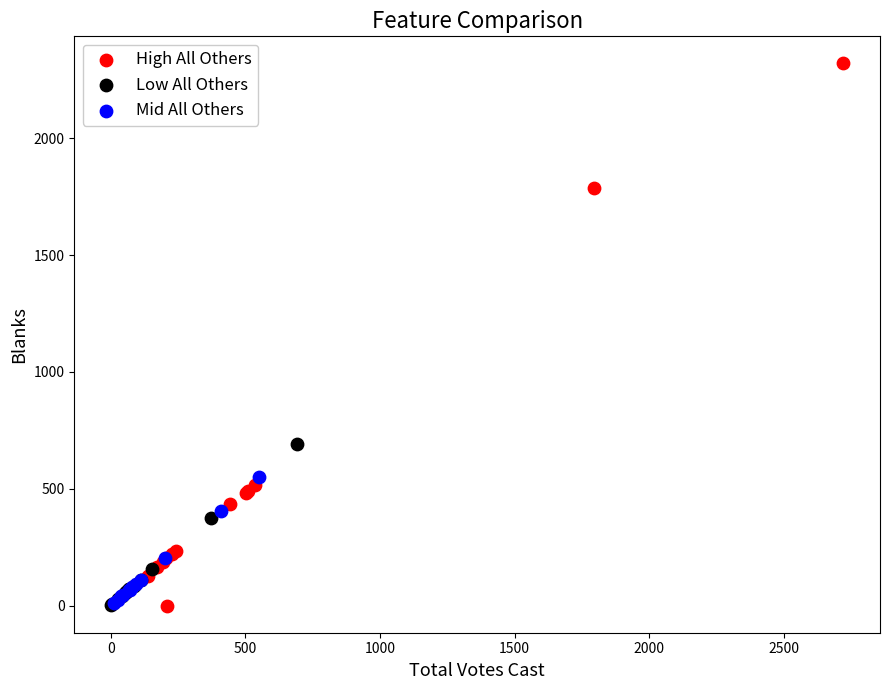

Which series has the widest spread of Y values?

High All Others